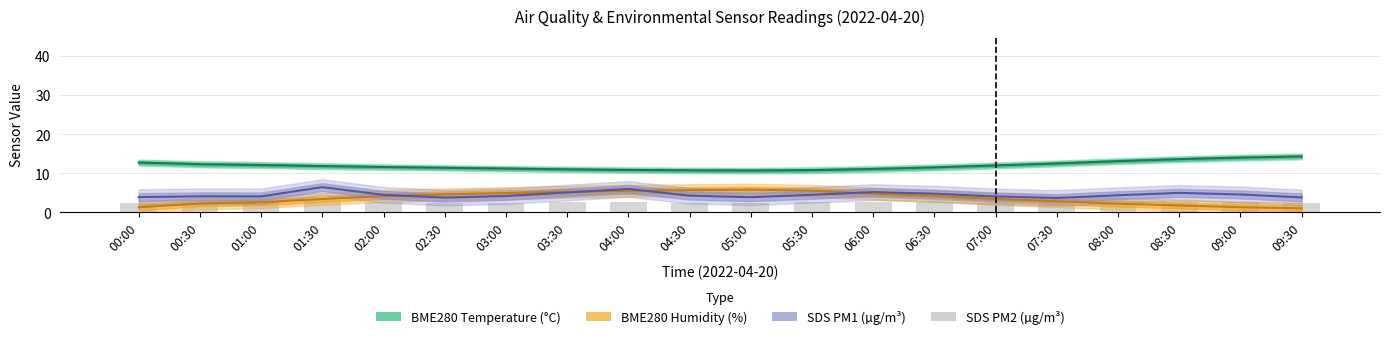

Are the bars grouped side by side (vs. stacked)?

No